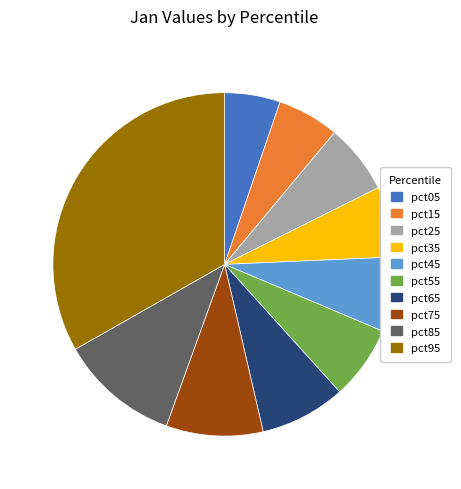

Between pct55 and pct75, which is larger?

pct75